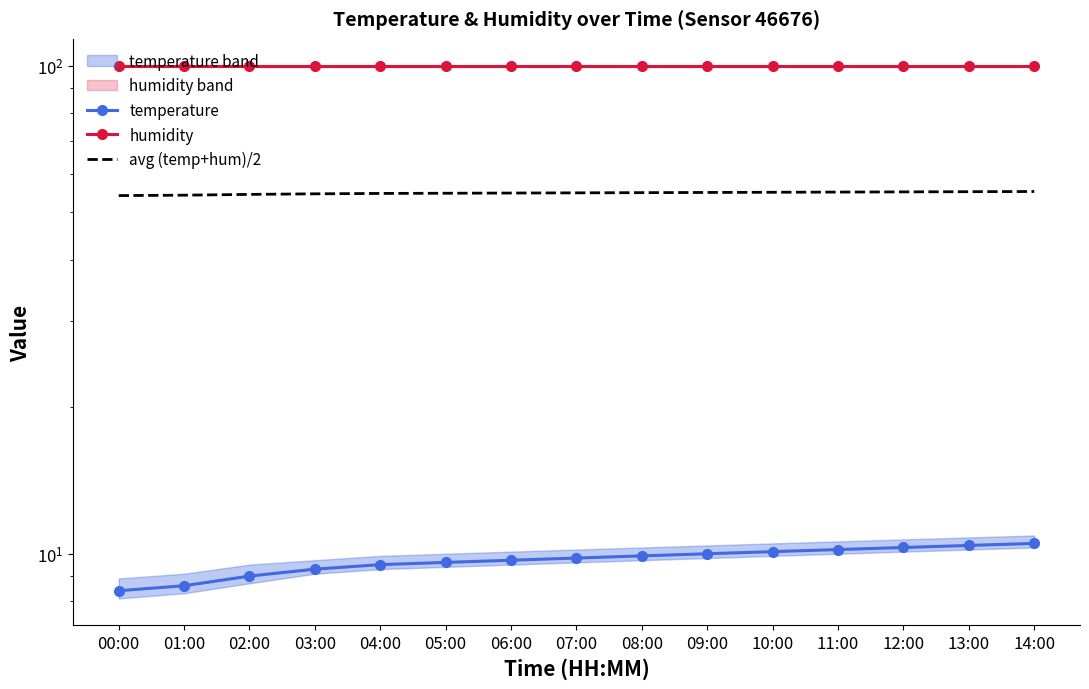

True or false: avg (temp+hum)/2 has a value of 77.8 at 00:00.

False